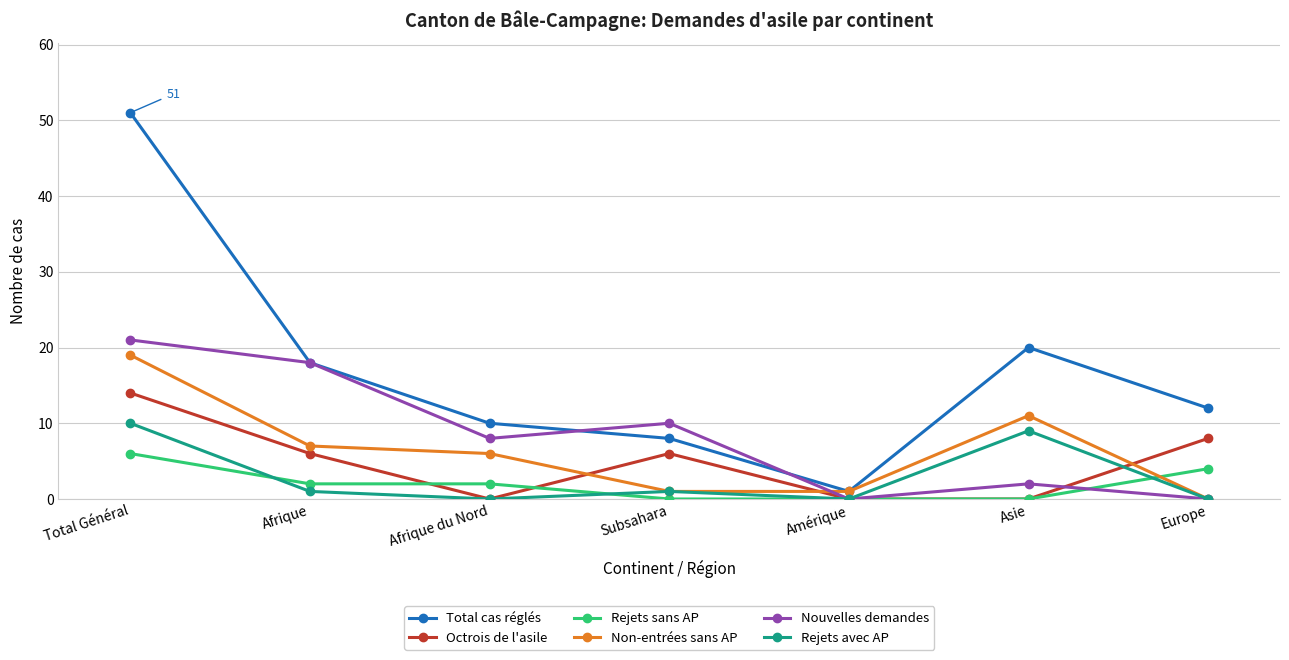

Which category has the highest value in the Total cas réglés series?

Total Général